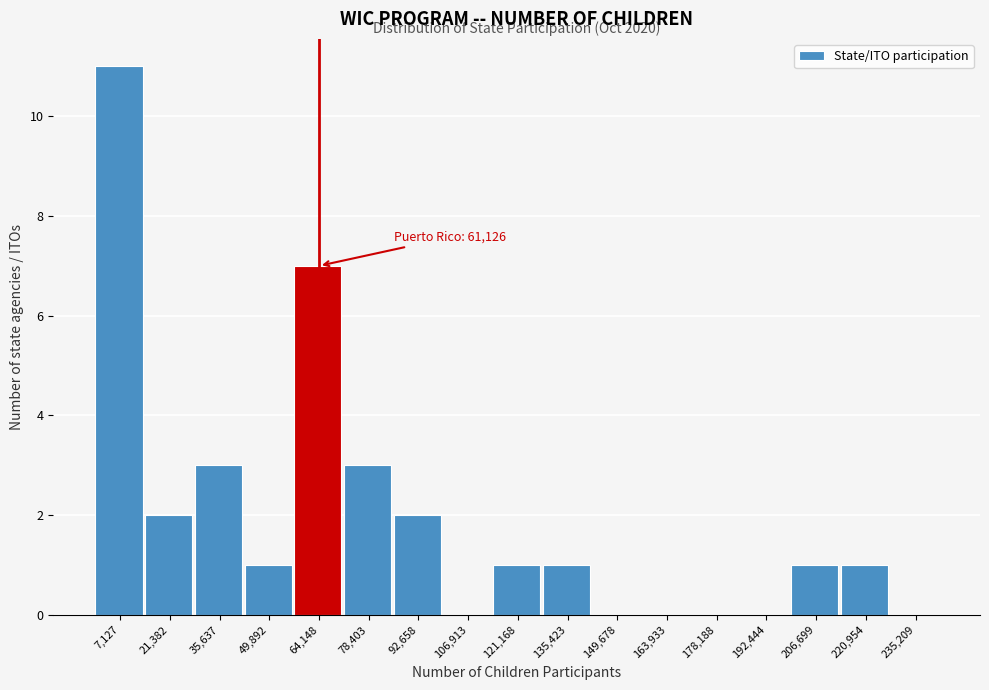

Which range on the x-axis has the tallest bar?

0 to 14000